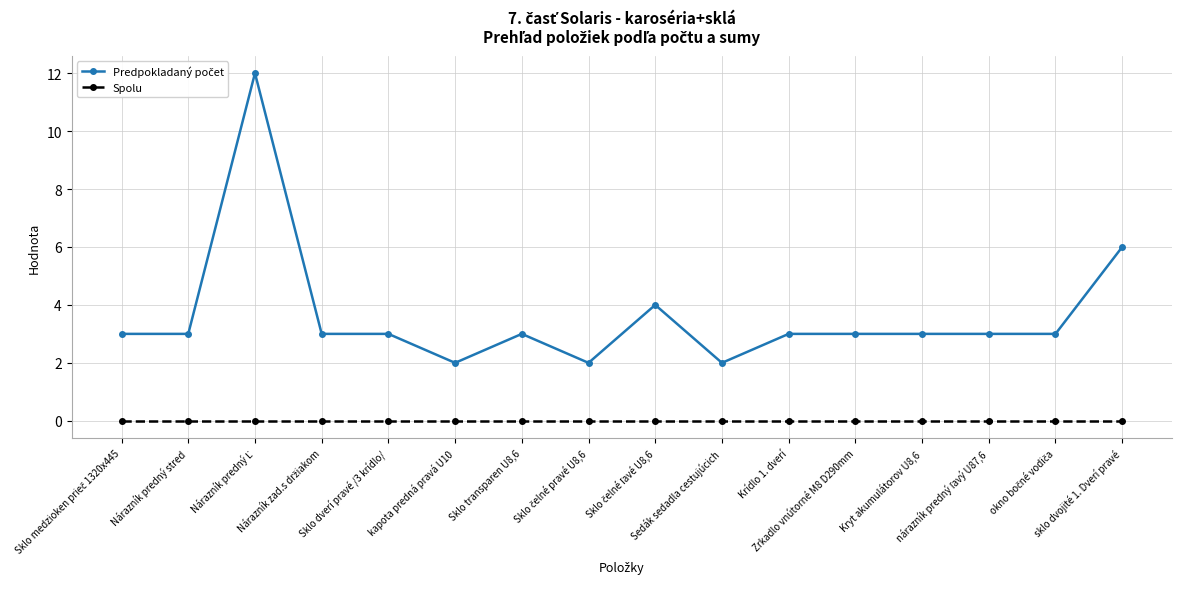

How many series are shown in this chart?

2